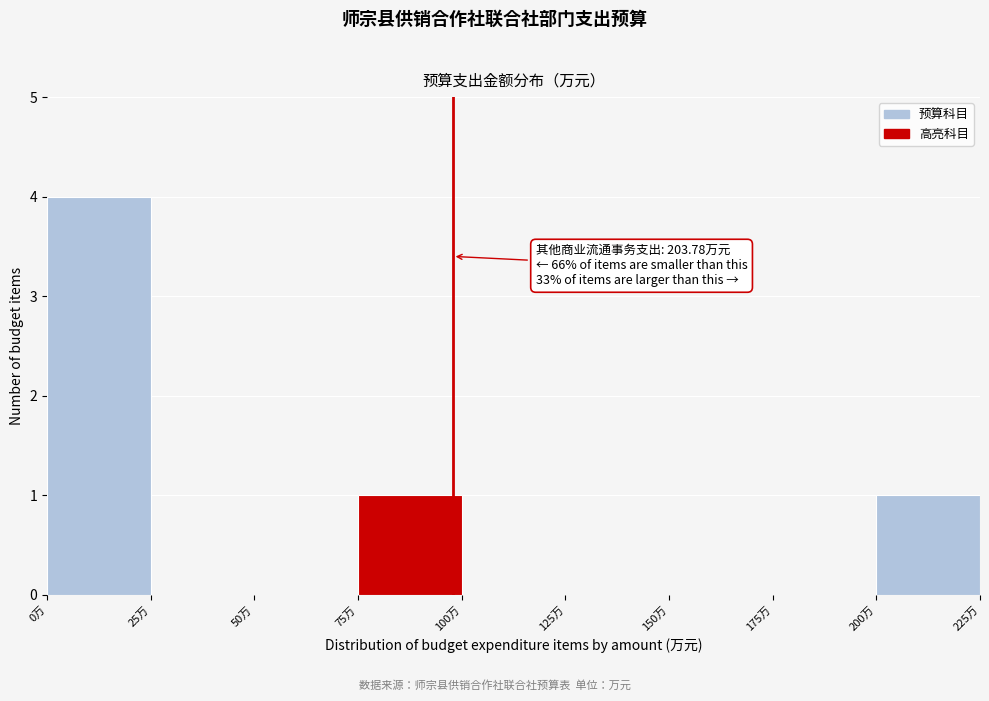

Which range on the x-axis has the tallest bar?

0 to 25